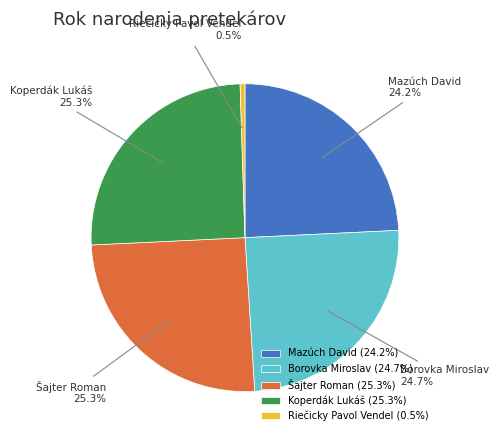

Does any single category account for the majority?

No